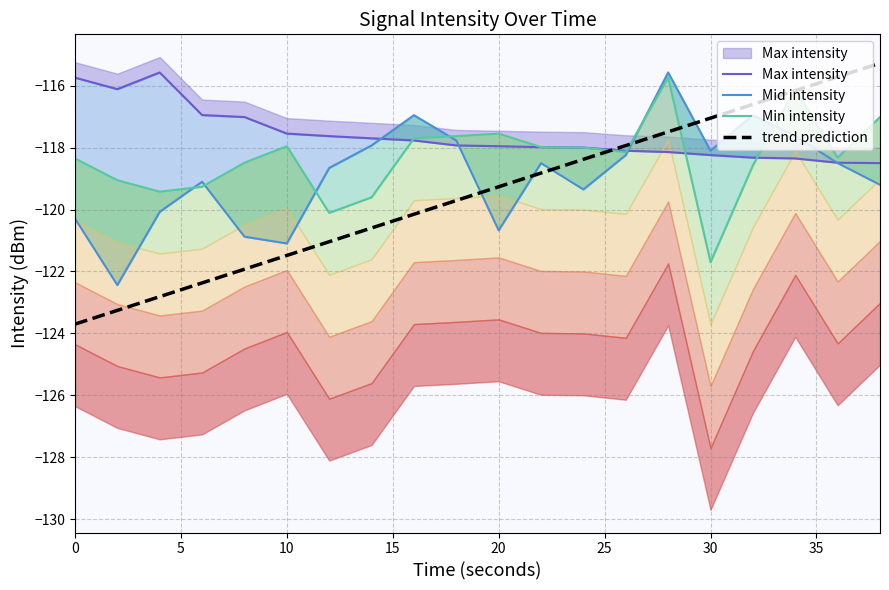

Rank the series by their average value, from lowest to highest.

trend prediction, Mid intensity, Min intensity, Max intensity